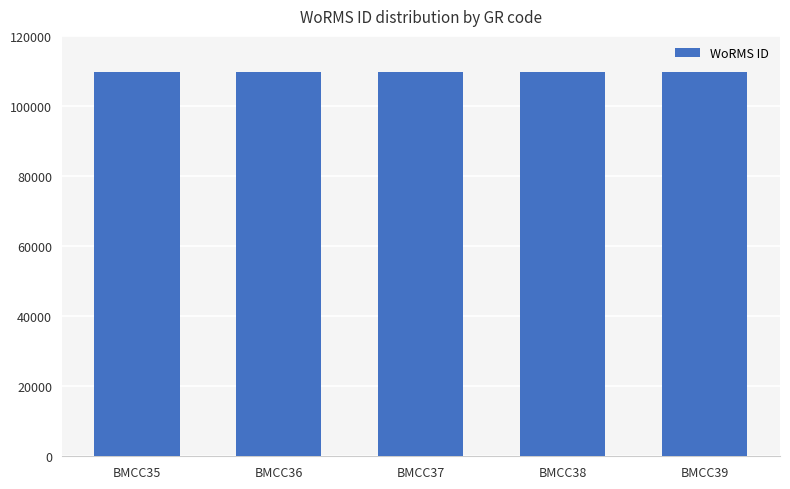

Approximately how many times larger is the value at BMCC39 compared to BMCC37?

1.0